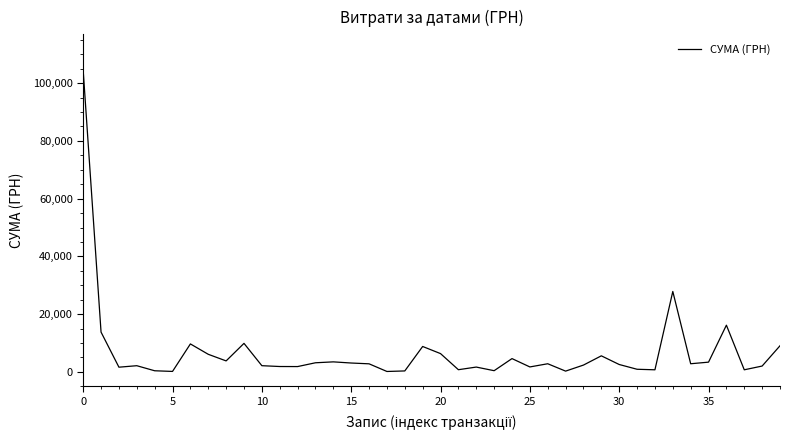

What is the average value?

6785.1